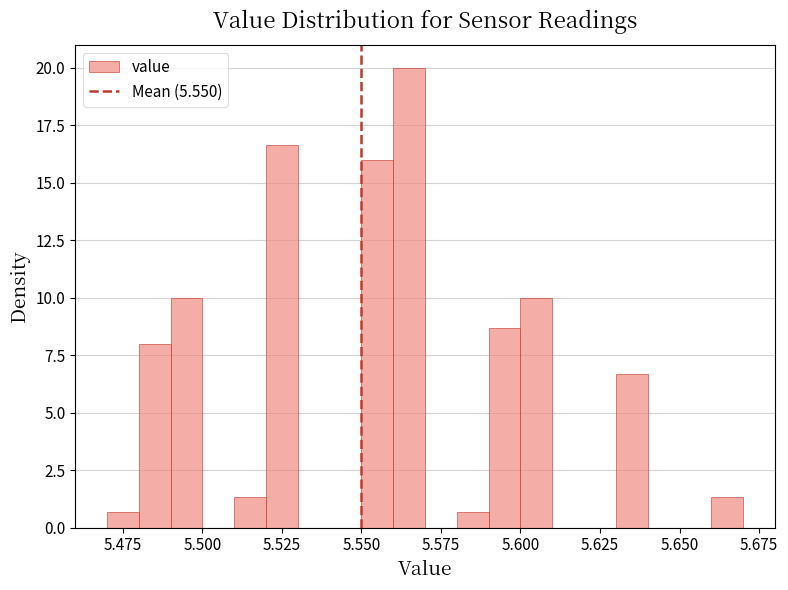

Around what value on the x-axis is the tallest bar? Give the approximate position of its centre, as read against the axis.

5.565